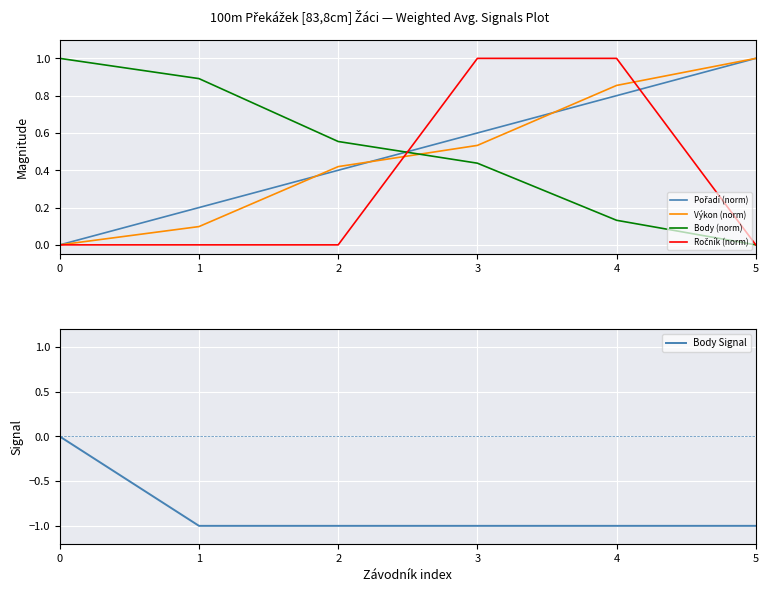

What is the difference between the maximum and minimum values in the Pořadí (norm) series?

1.0